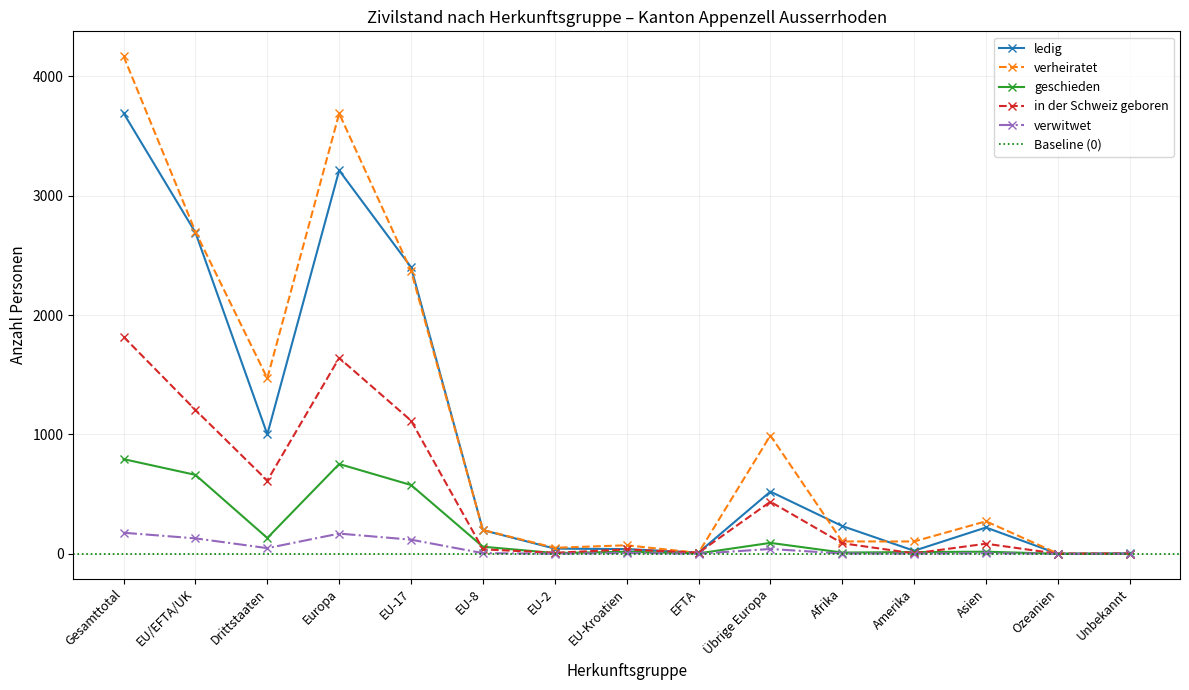

How many data points in in der Schweiz geboren are above 84?

7